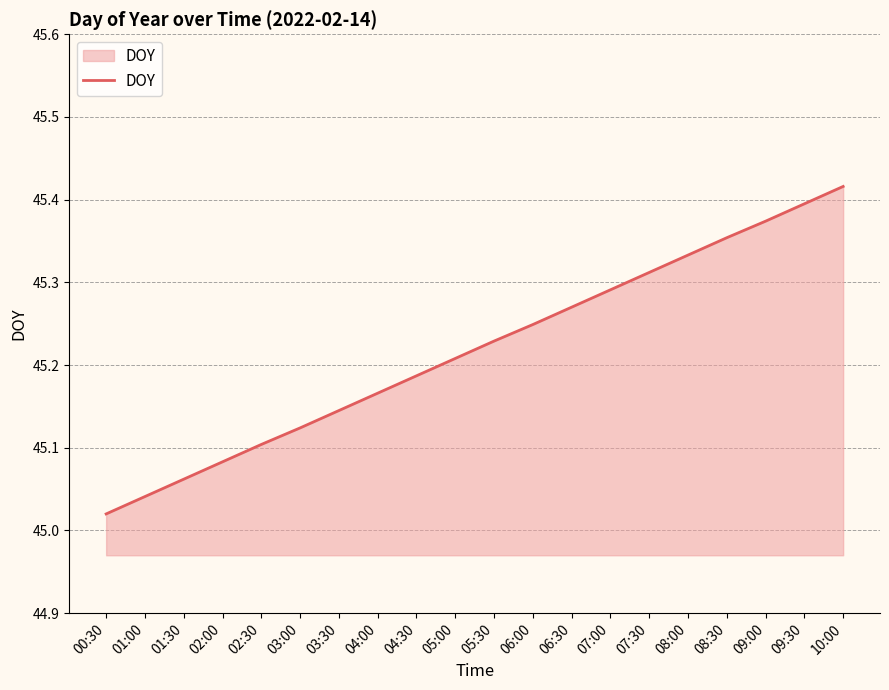

At which category does the chart reach its minimum across all series?

00:30